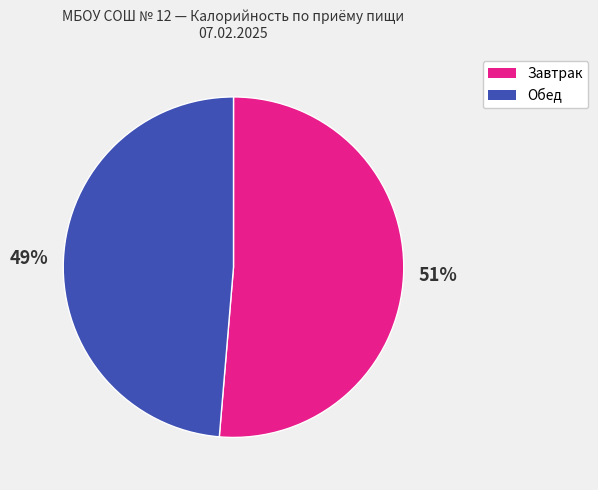

To the nearest percent, what is the average slice percentage?

50%